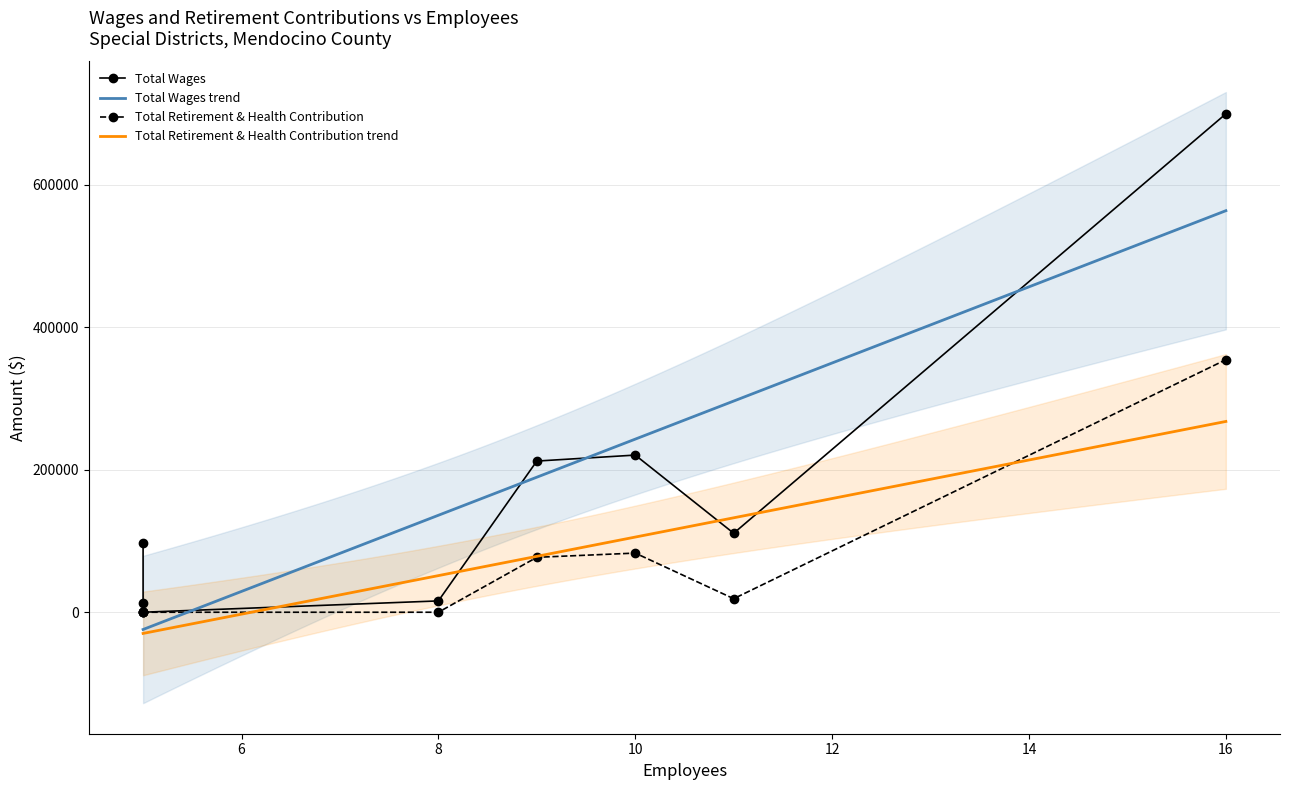

List the series in order of their peak value, lowest first.

Total Retirement & Health Contribution, Total Wages